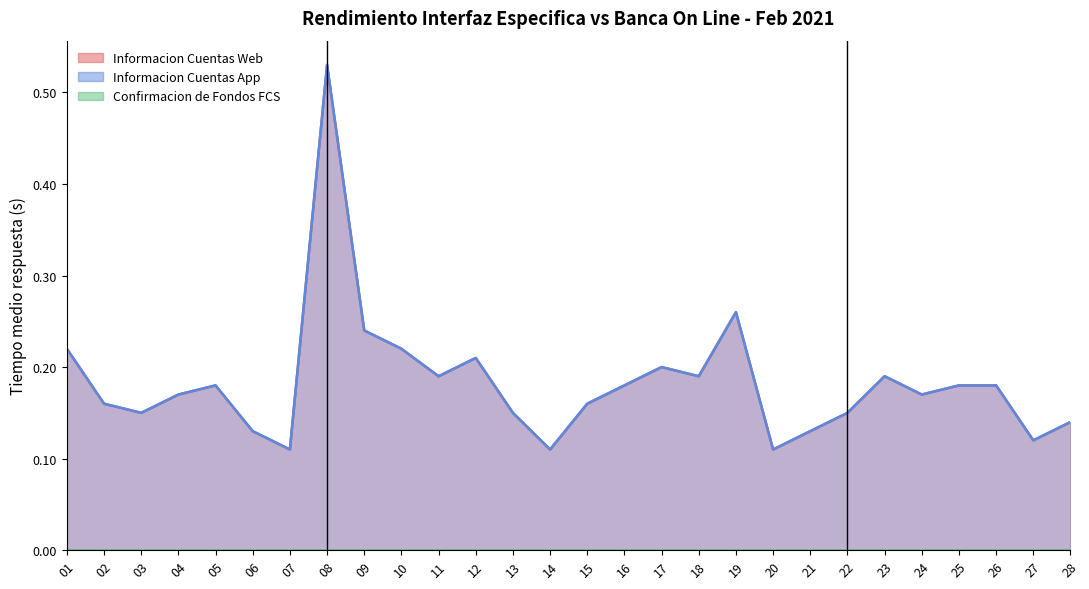

What is the value of the Informacion Cuentas Web point at the 4th from the left?

0.2